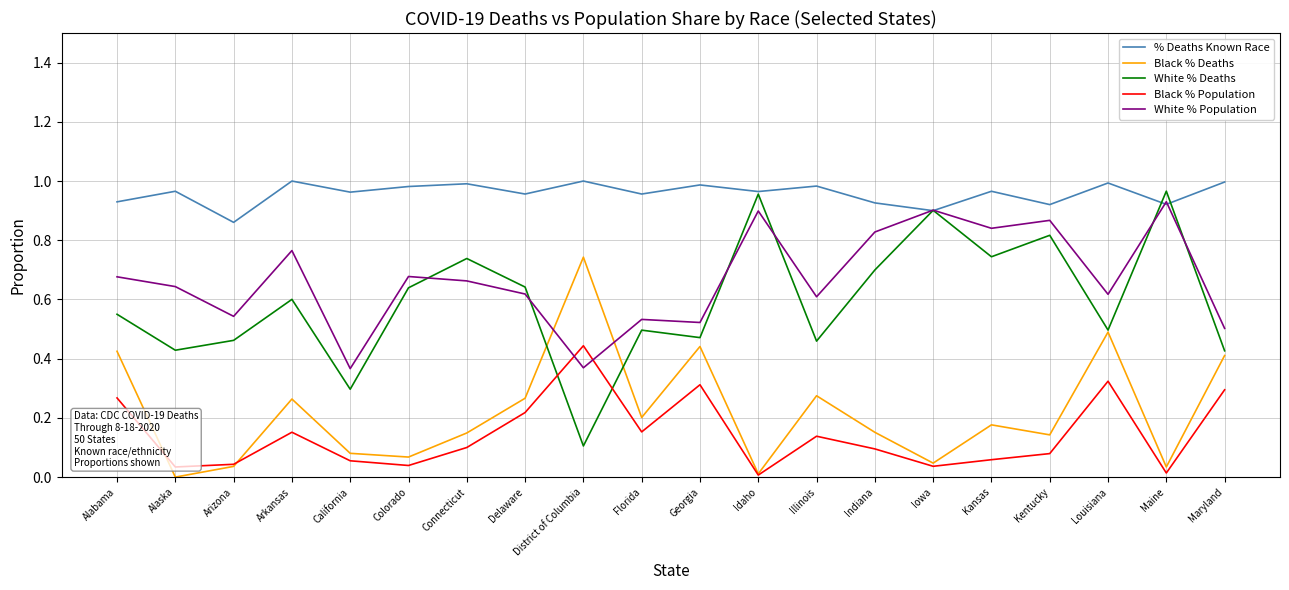

True or false: Black % Population and % Deaths Known Race intersect in this chart.

False